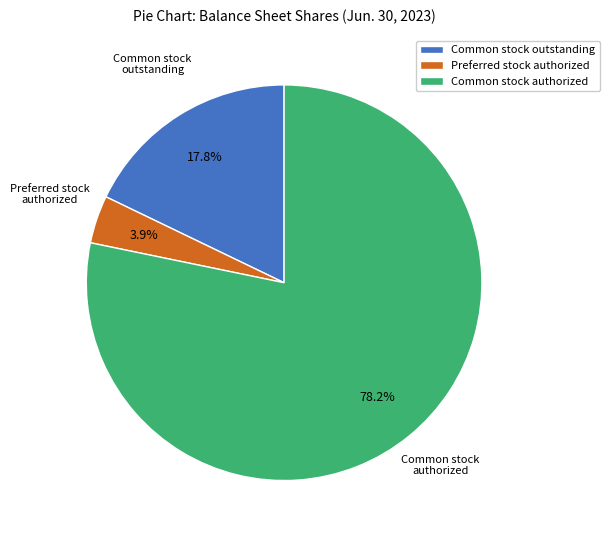

Rank the categories by value from lowest to highest.

Preferred stock authorized, Common stock outstanding, Common stock authorized